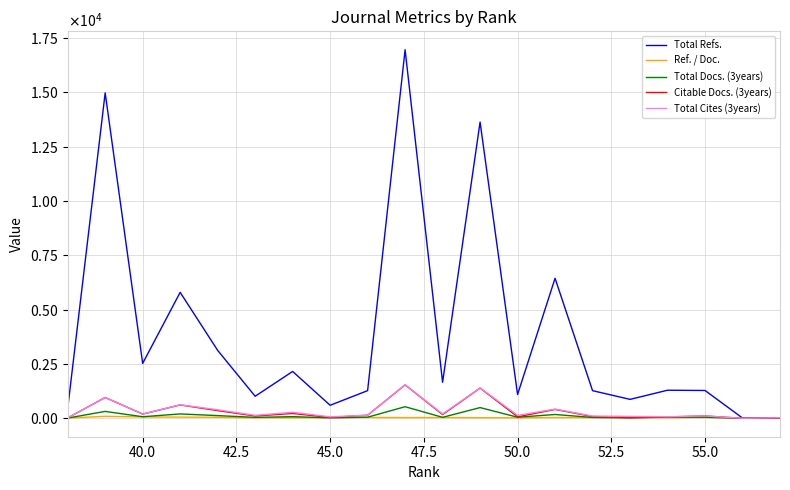

True or false: Total Cites (3years) and Citable Docs. (3years) intersect in this chart.

False